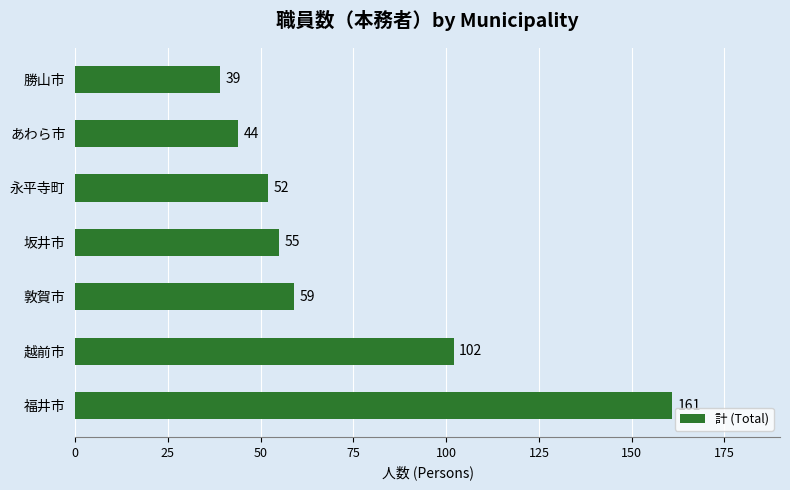

The value at 福井市 is 161. True or false?

True